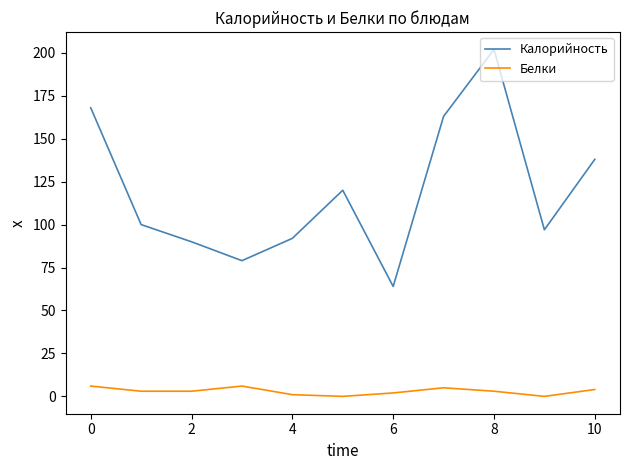

Which series has the widest spread of values?

Калорийность